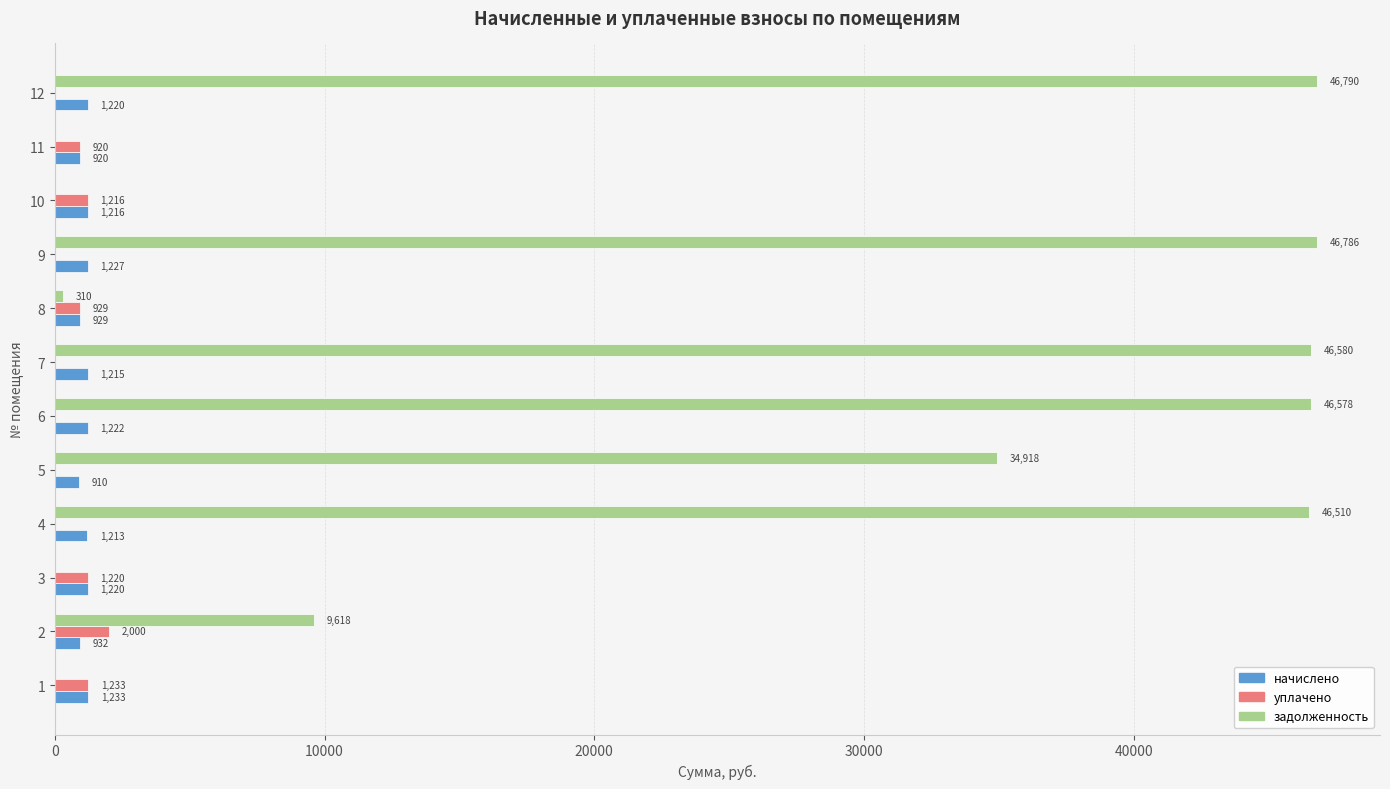

What is the sum of all задолженность values?

278088.5